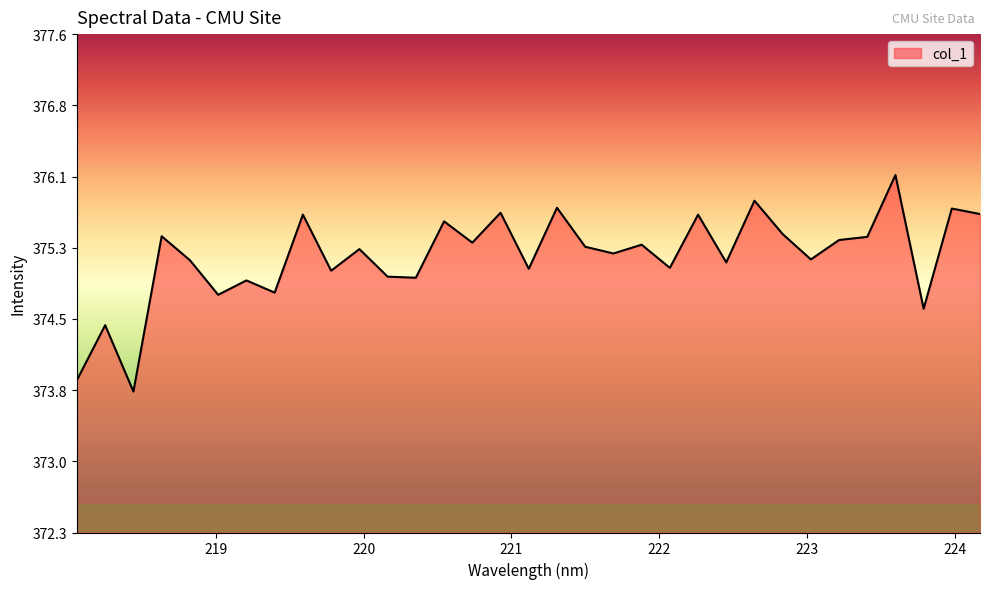

What is the difference between the maximum and minimum values?

2.3